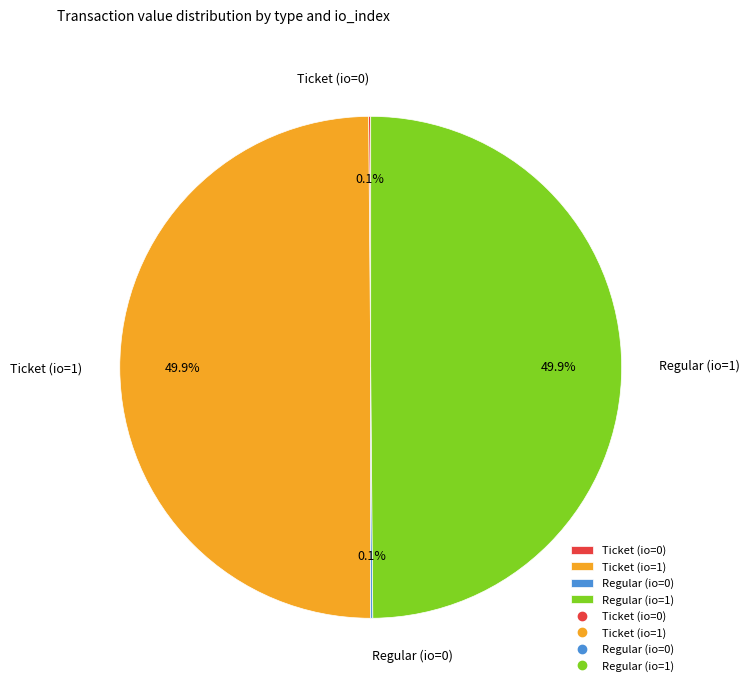

To the nearest percent, what portion does Regular (io=1) represent?

50%